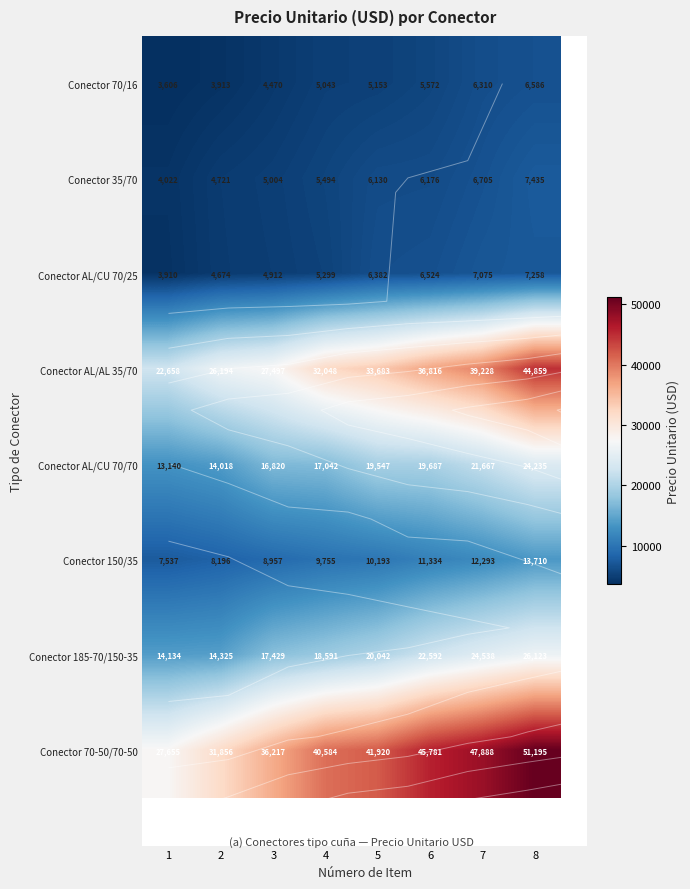

List the labels in order of Conector AL/CU 70/70 value, smallest first.

1, 2, 3, 4, 5, 6, 7, 8